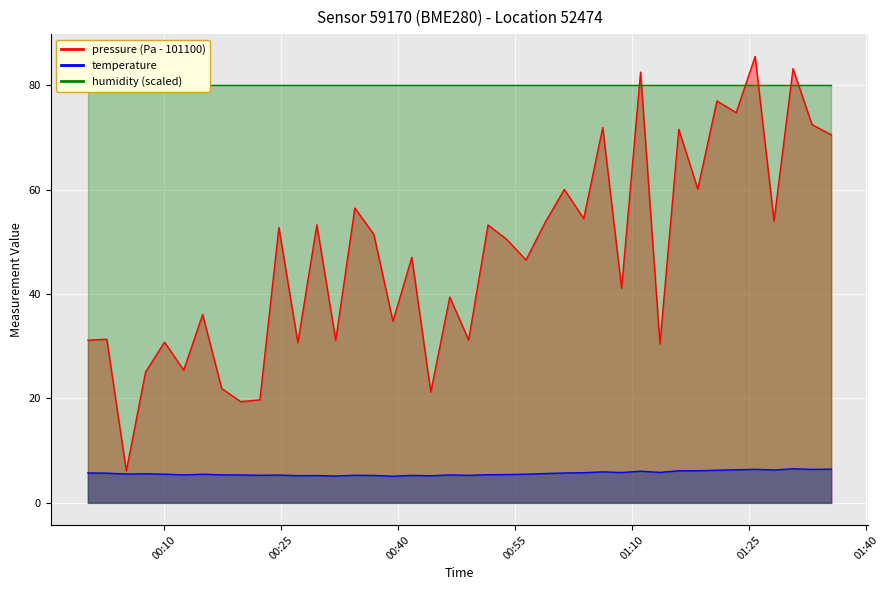

How many interior local valleys does the pressure series have?

15